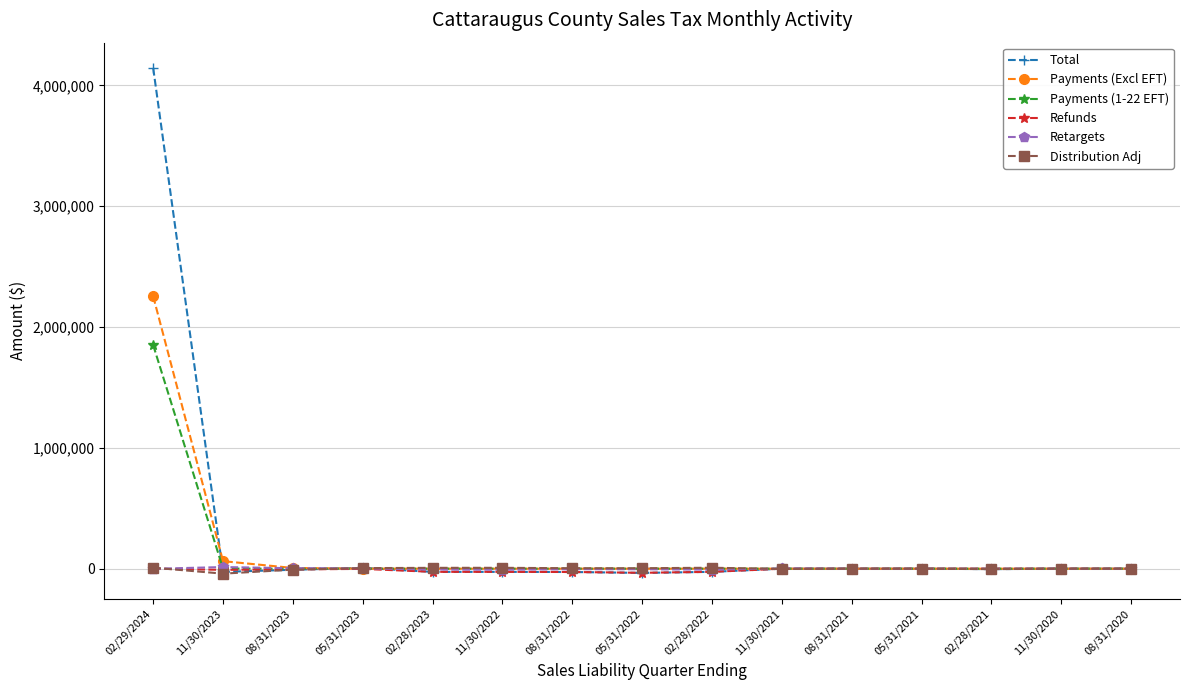

How many data points in Payments (Excl EFT) are above 63?

8